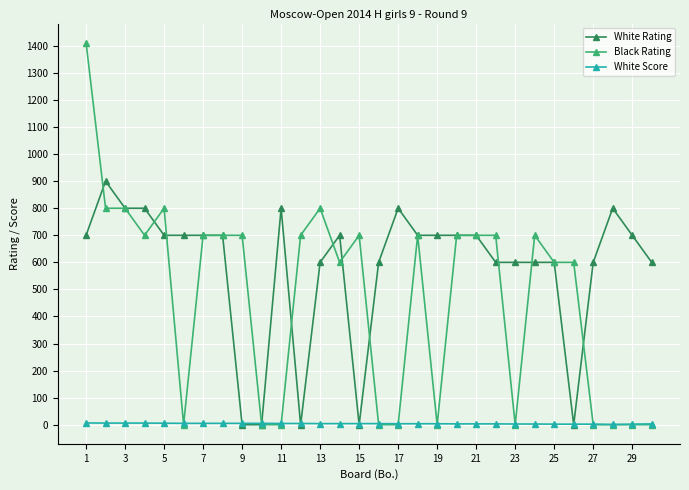

What is the maximum value shown in the chart?

1412.0